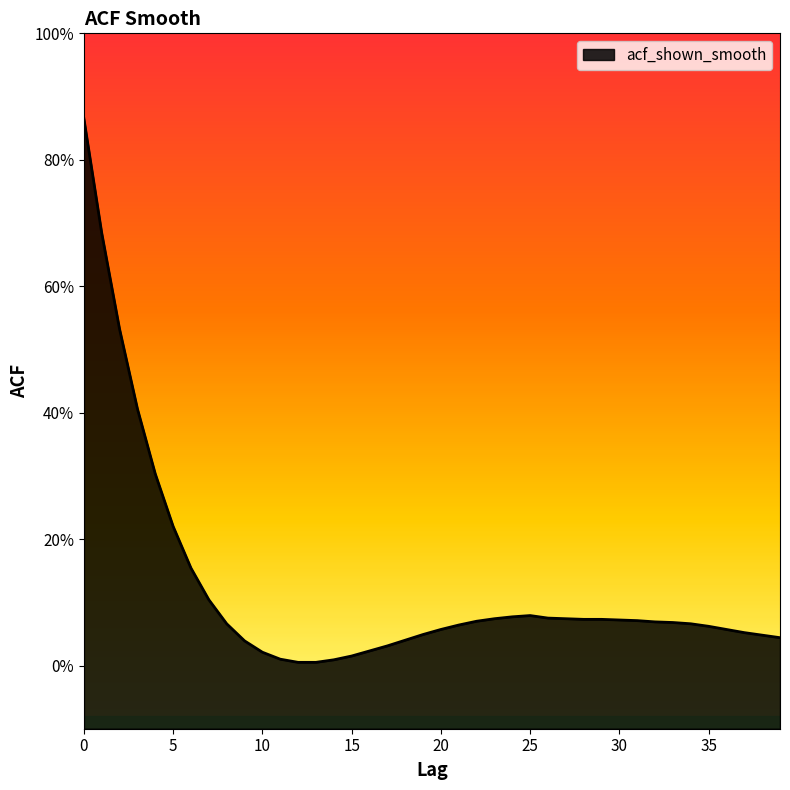

True or false: the data shows 0.0 at 13.

True